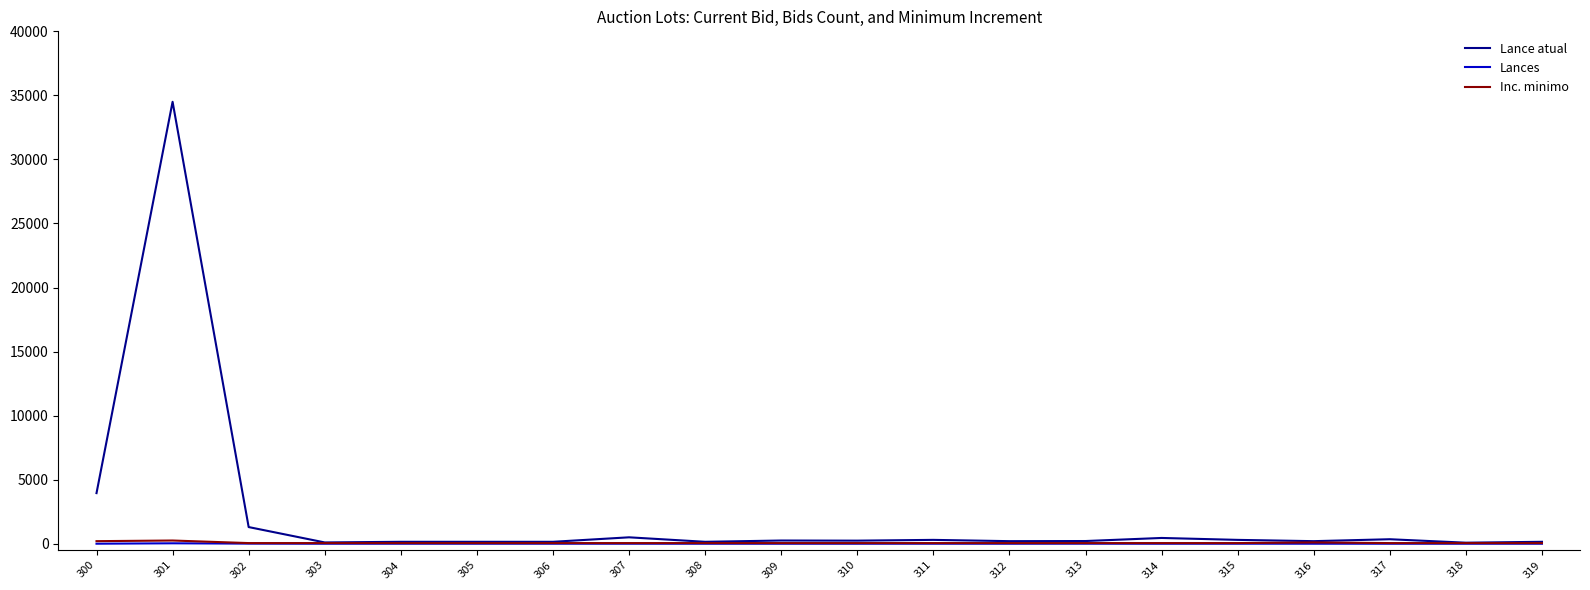

Does the chart have visible grid lines?

No